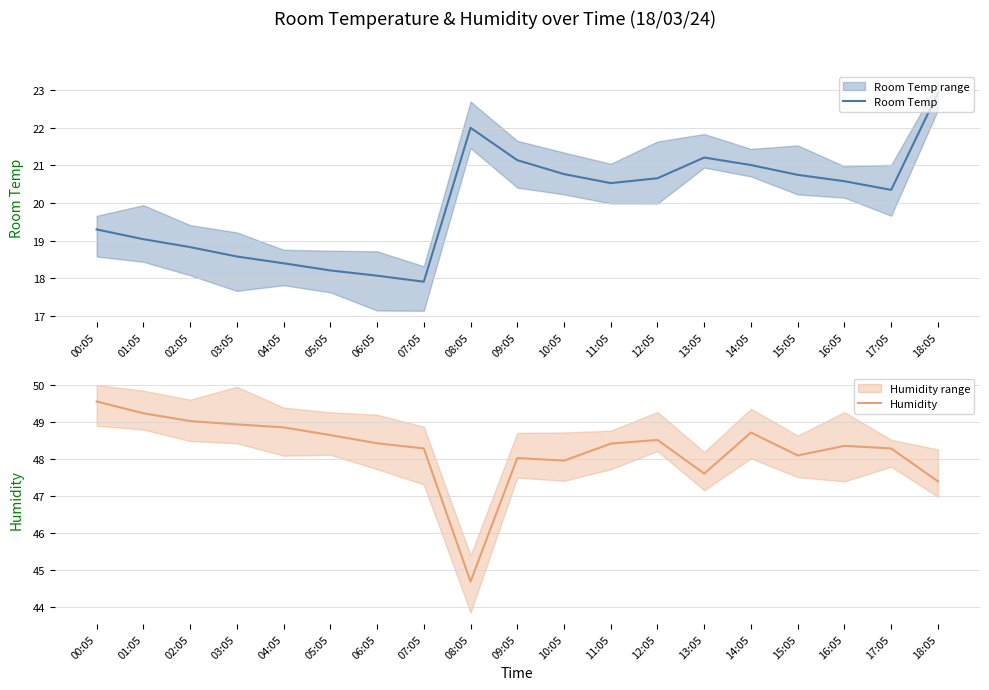

What is the difference between the Room Temp values at 03:05 and 13:05?

2.6